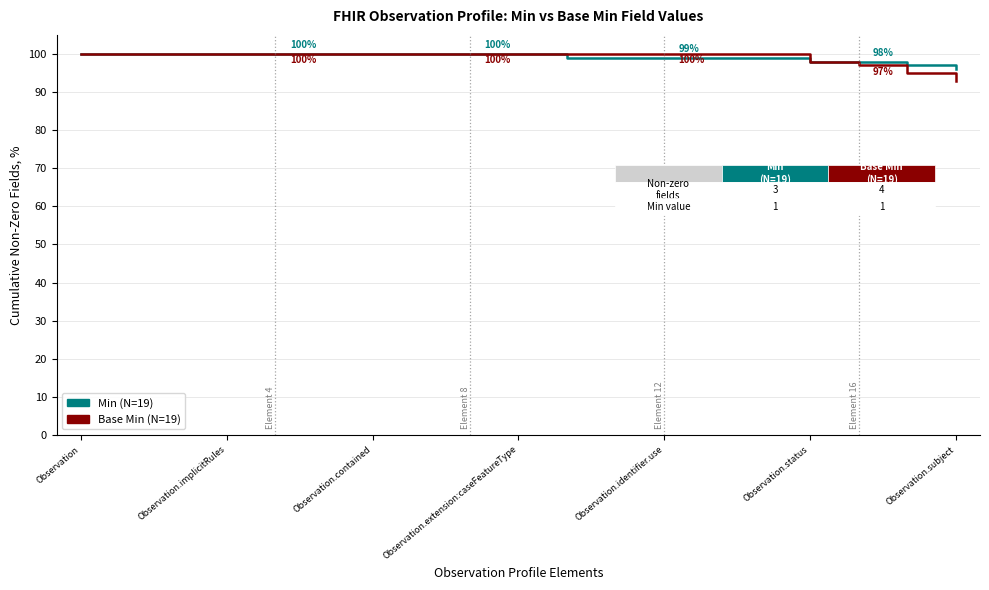

What is the smallest value displayed?

93